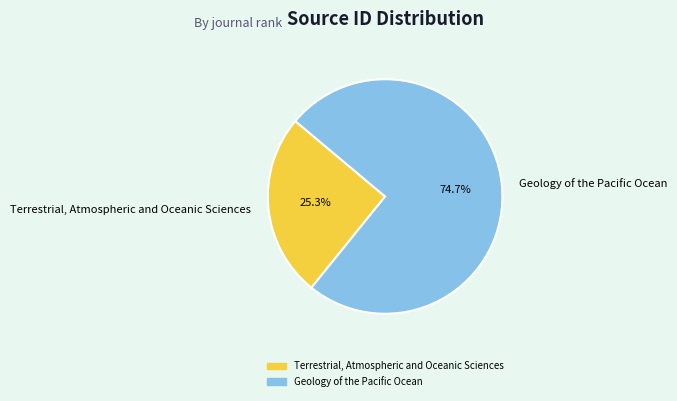

To the nearest percent, what portion does Terrestrial, Atmospheric and Oceanic Sciences represent?

25%